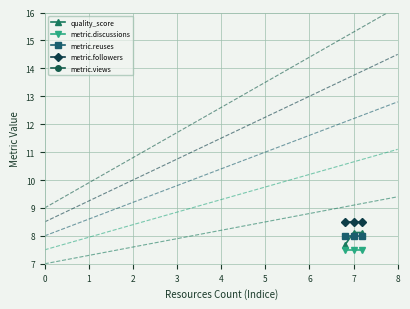

At 2, list the series in order from largest to smallest.

metric.views, metric.followers, quality_score, metric.reuses, metric.discussions